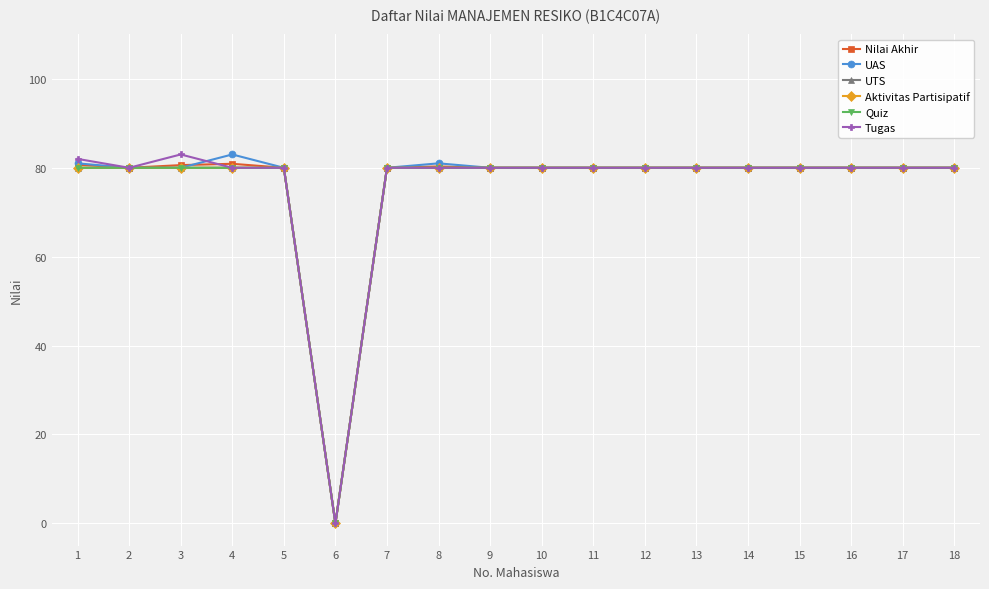

Does the chart display data point markers on the line(s)?

Yes